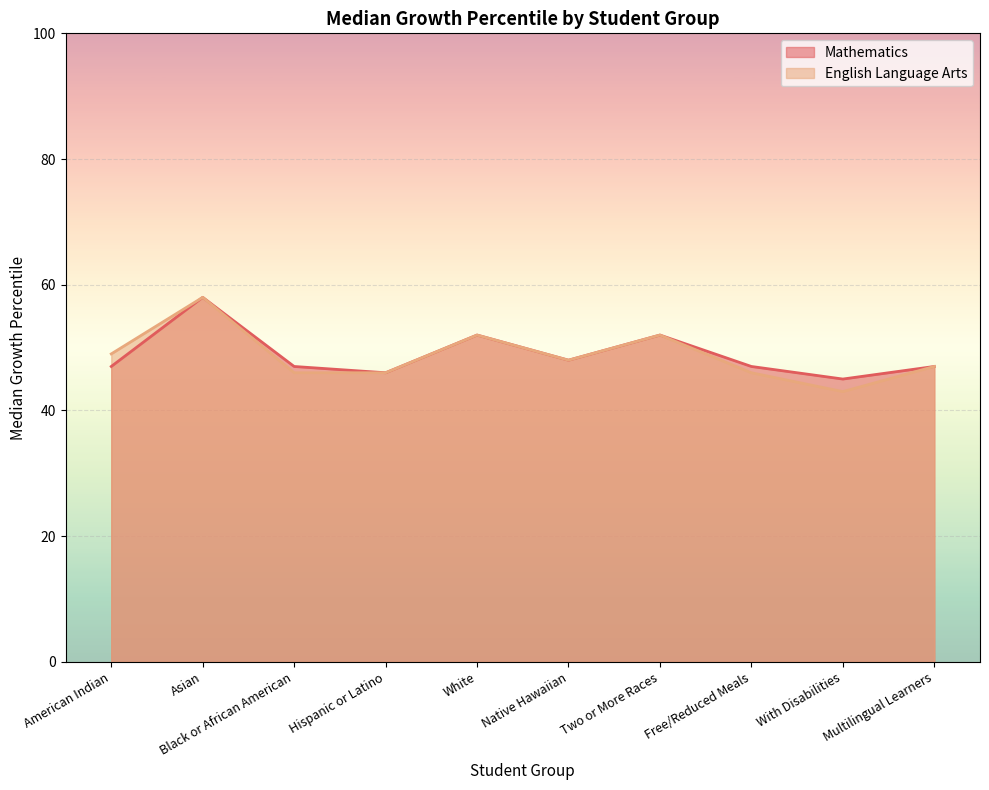

What is the value of the English Language Arts point at the 2nd from the left?

58